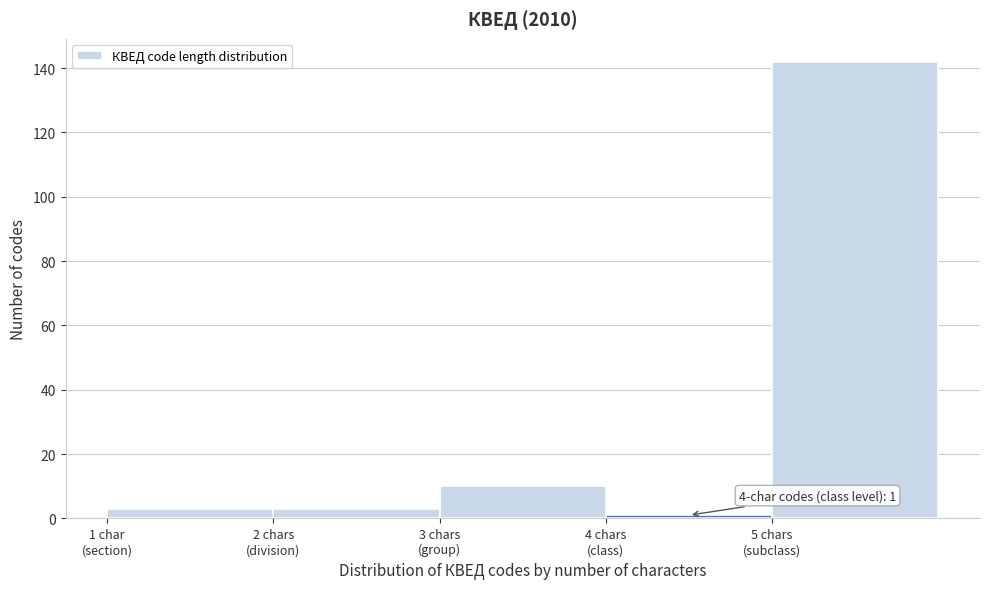

Reading left to right, transcribe all the data shown in this chart.

3	3	10	1	142